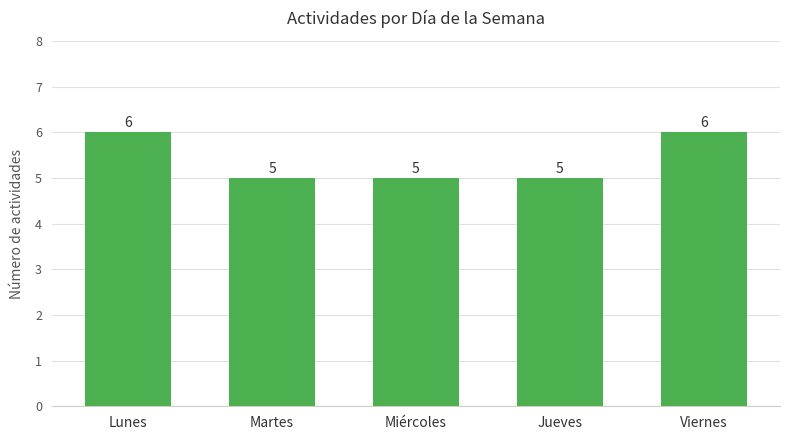

True or false: the data shows 6 at Lunes.

True